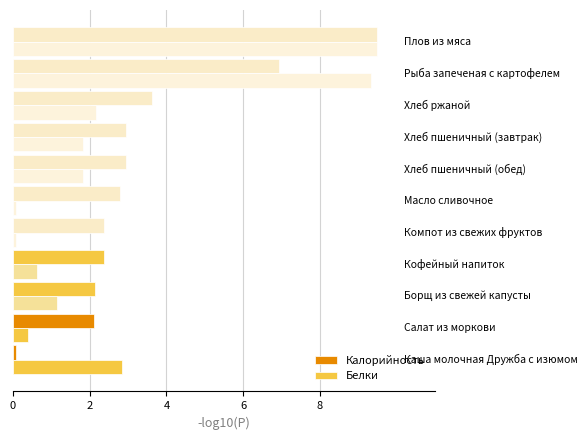

Count the number of data series in this chart.

2